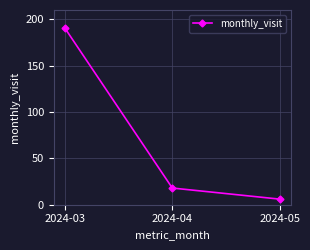

Reading left to right, what are all the values shown in this chart?

2024-03=191	2024-04=18	2024-05=6